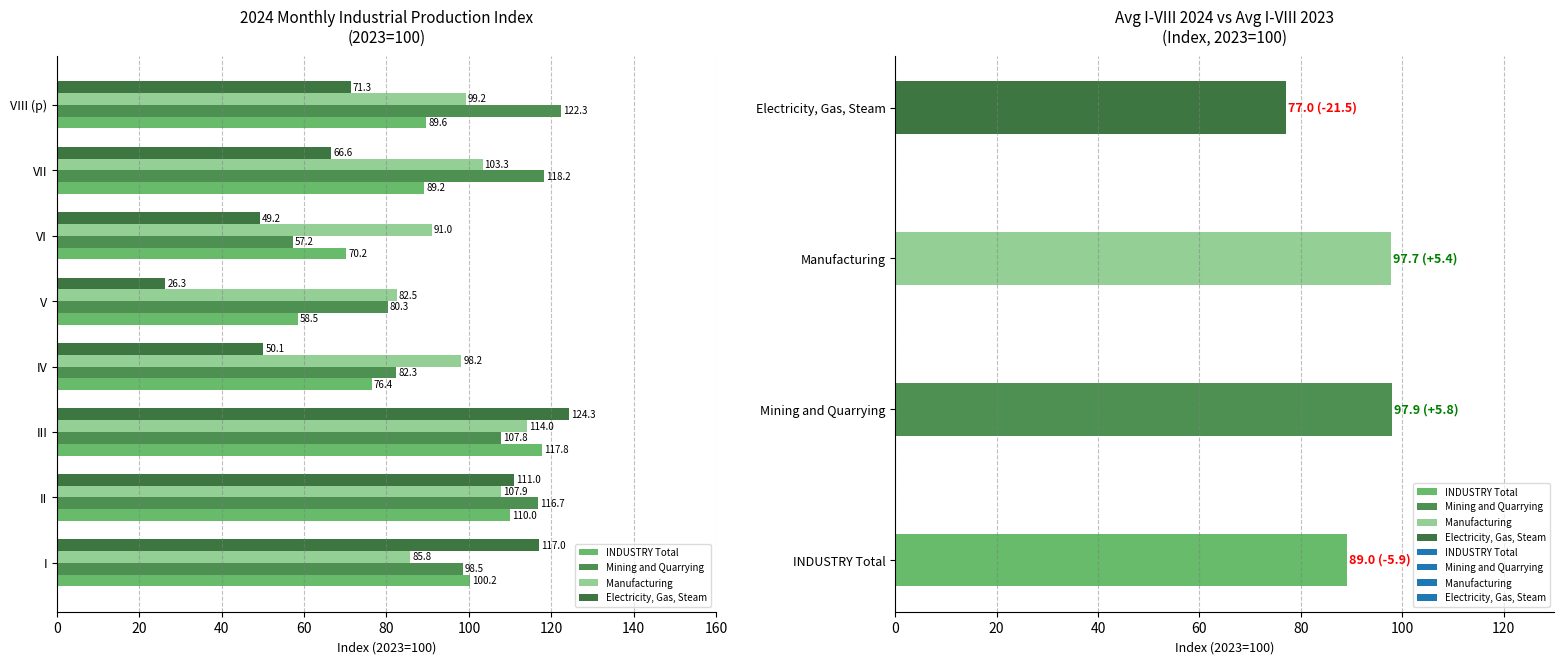

True or false: Electricity, Gas, Steam has a value of 191.6 at I.

False